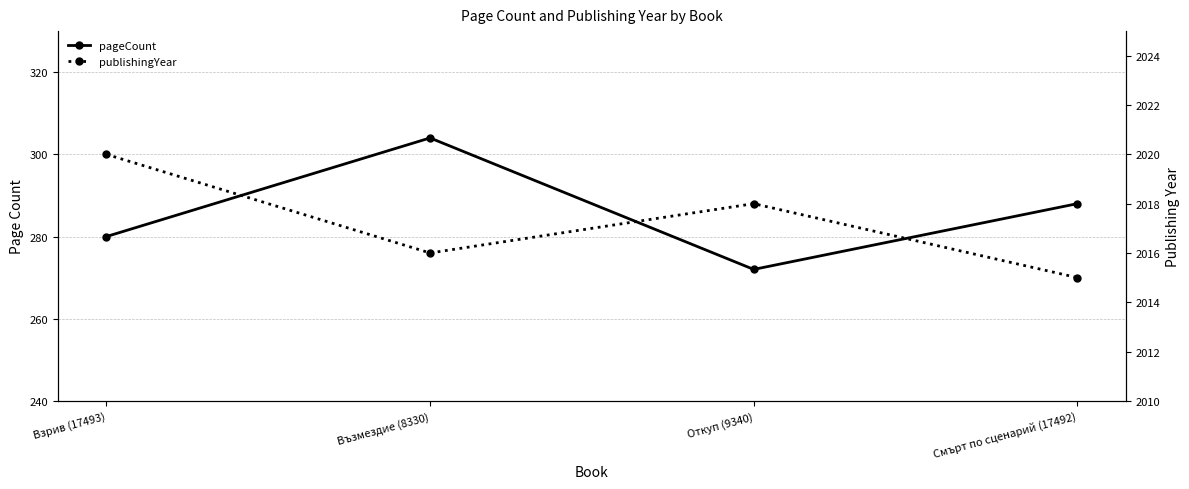

How many lines are shown in the chart?

2